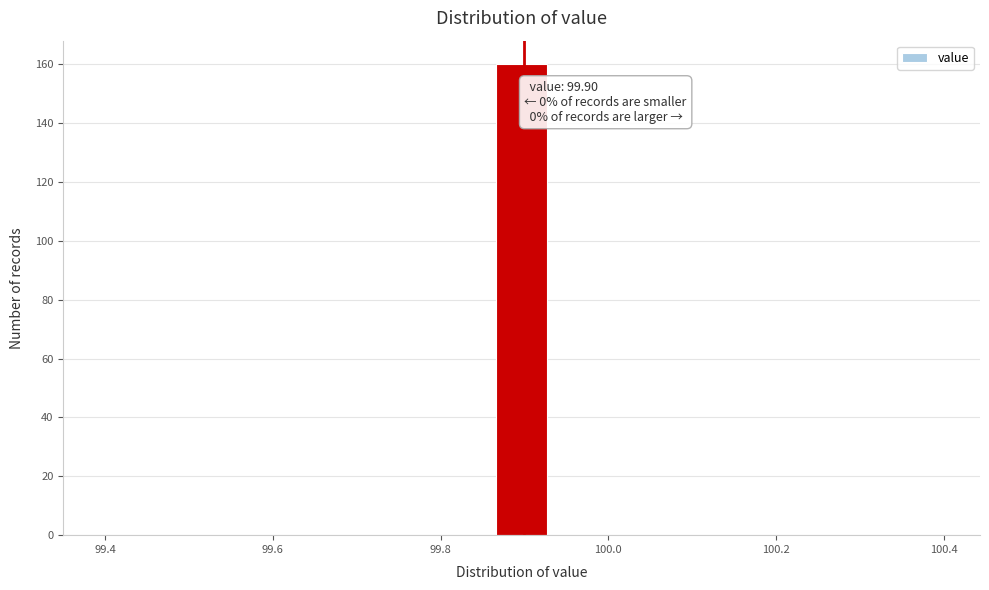

Around what value on the x-axis is the tallest bar? Give the approximate position of its centre, as read against the axis.

99.90